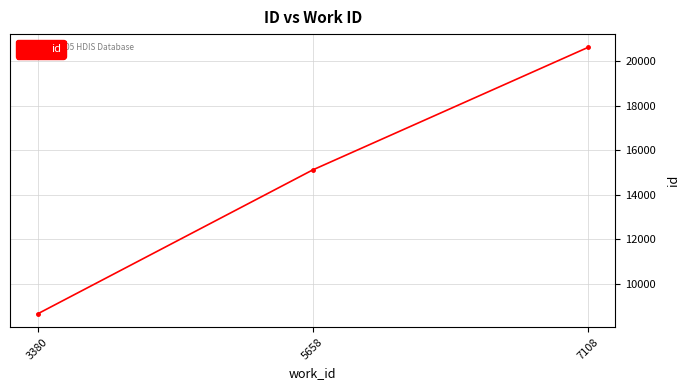

Reading left to right, transcribe all the data shown in this chart.

8658	15120	20618